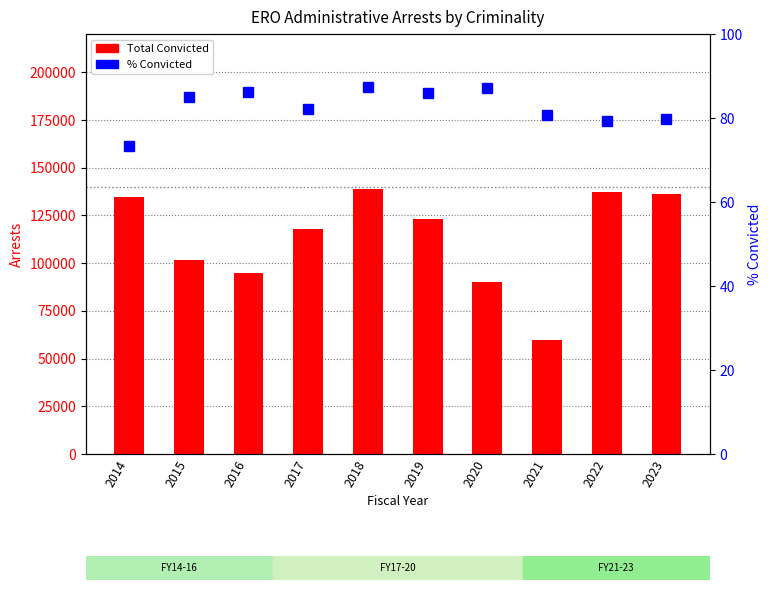

Between 2023 and 2019, which is larger?

2023